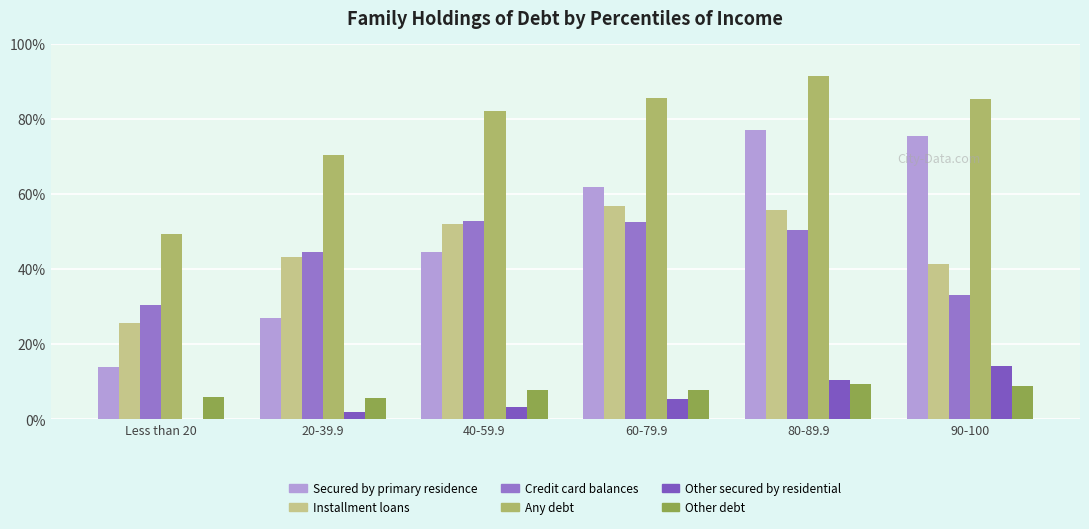

How many data points does each series have?

6